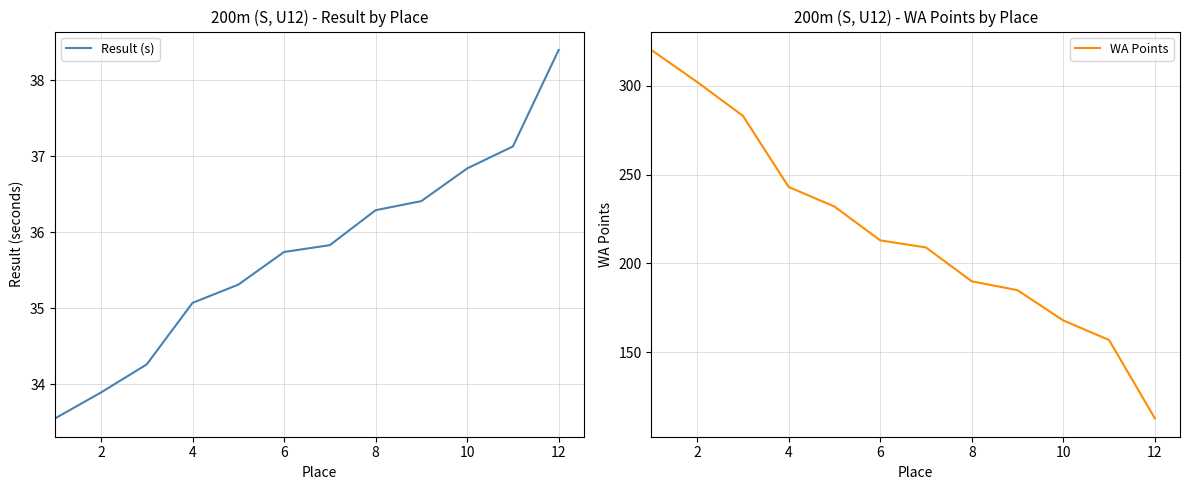

Count the number of data series in this chart.

2